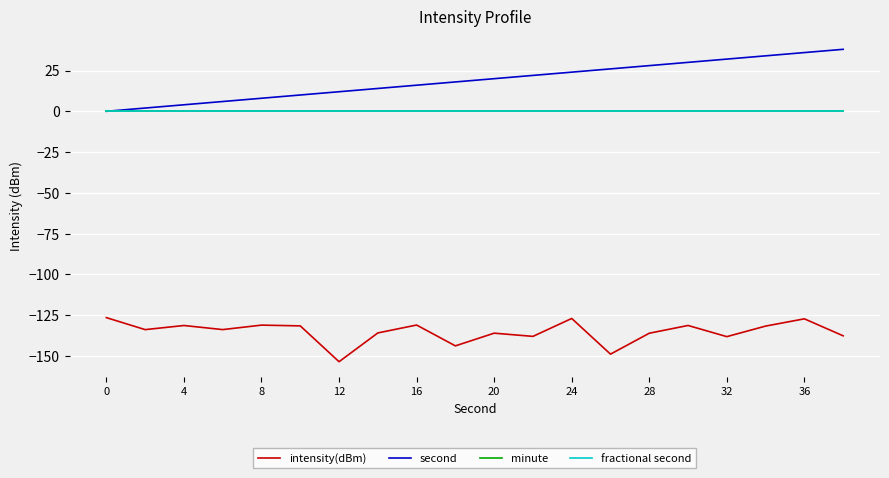

Which series has the widest spread of values?

second